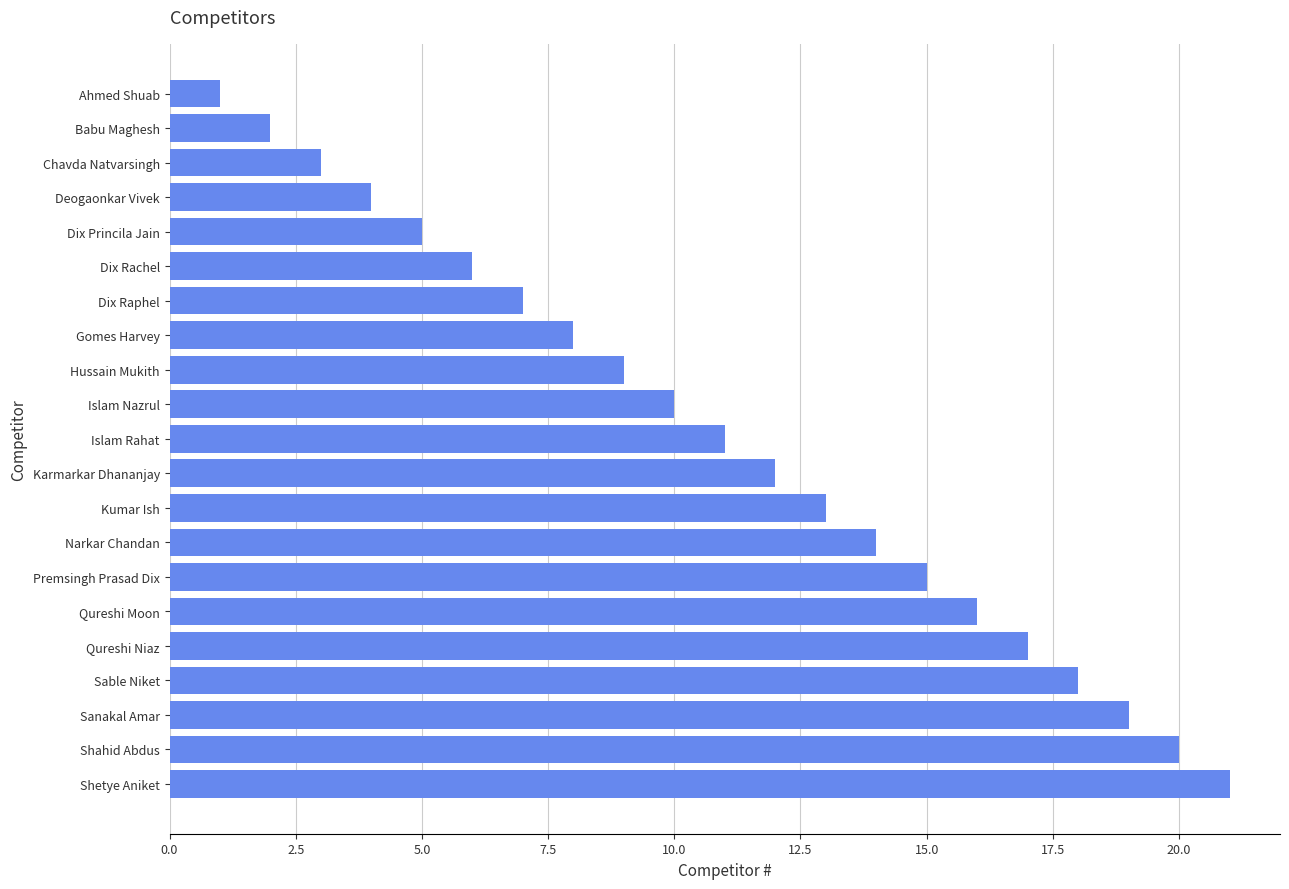

Read the value at Karmarkar Dhananjay.

12